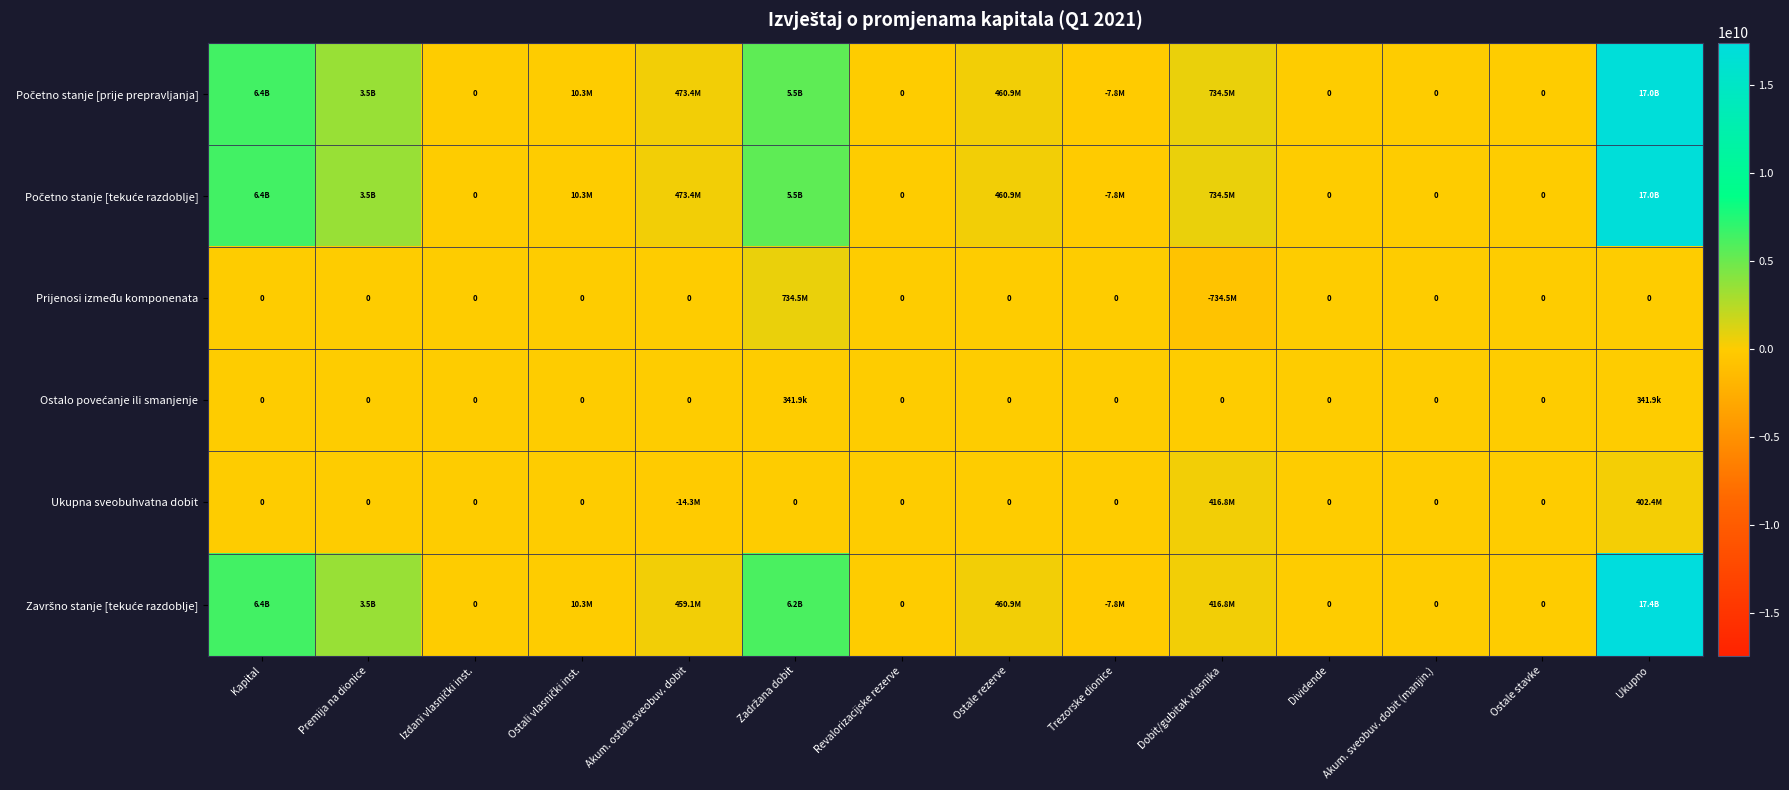

Rank the series at Izdani vlasnički inst. from lowest to highest value.

Početno stanje [prije prepravljanja], Početno stanje [tekuće razdoblje], Prijenosi između komponenata, Ostalo povećanje ili smanjenje, Ukupna sveobuhvatna dobit, Završno stanje [tekuće razdoblje]